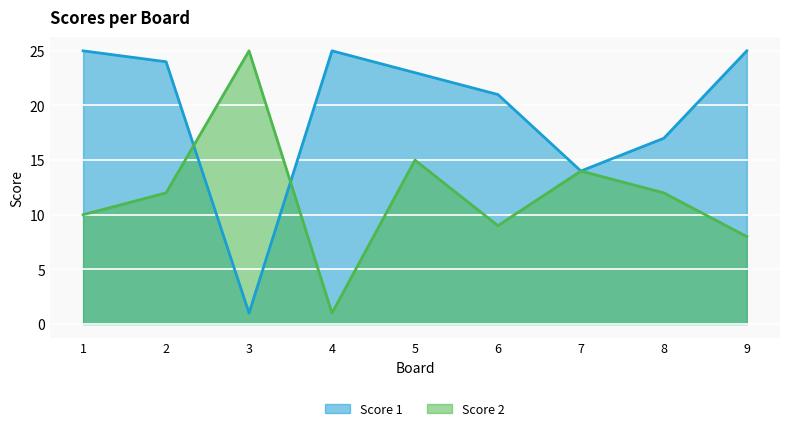

What is the difference between the second highest and minimum values in the Score 2 series?

14